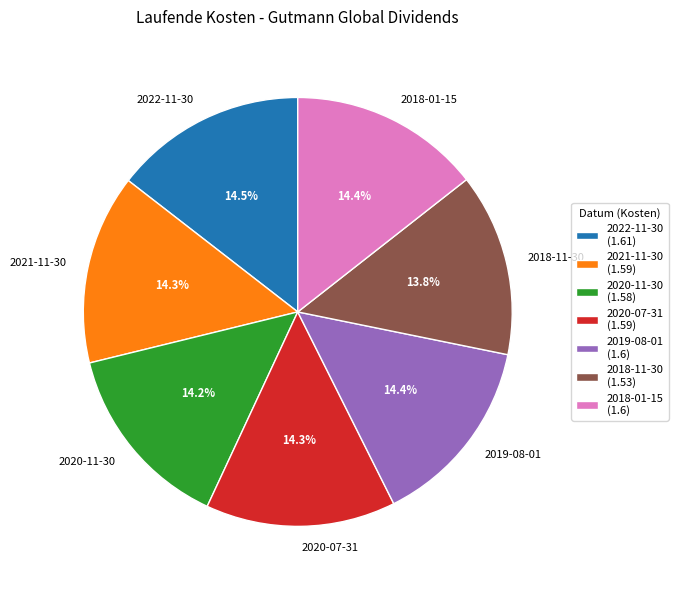

Is 2021-11-30 the majority of the pie?

No